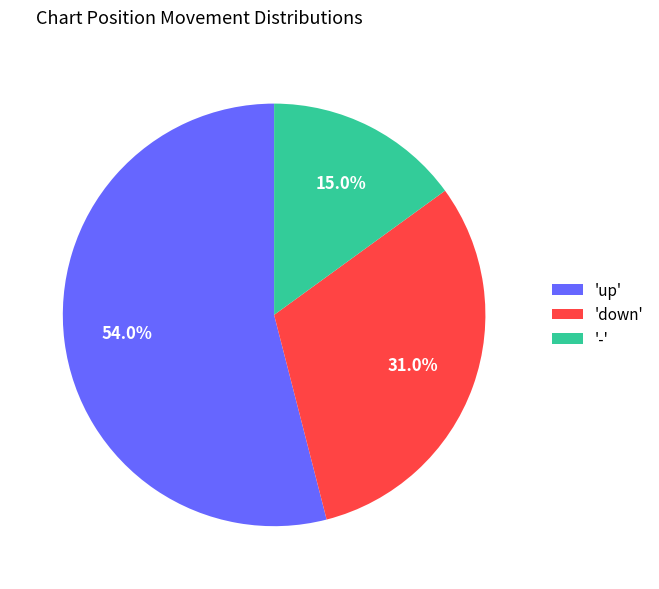

Which has a higher value, 'down' or 'up'?

'up'